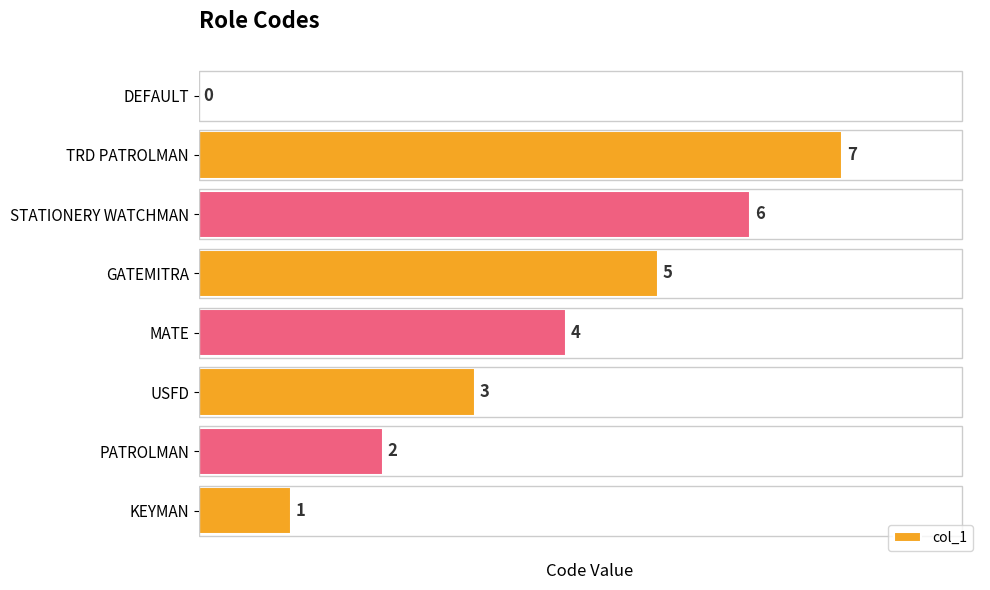

At which label is the value closest to 3?

USFD